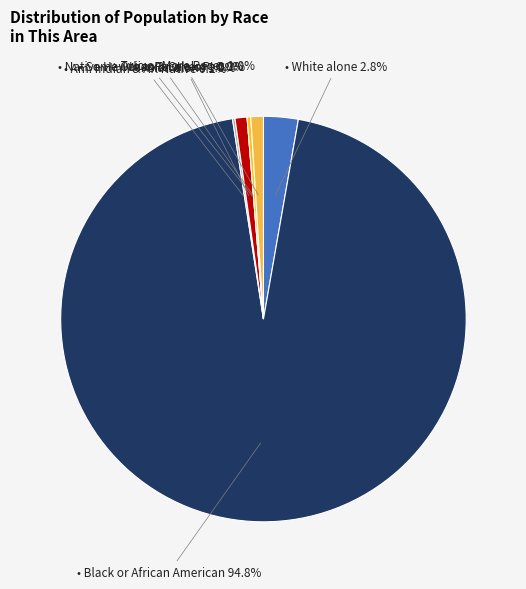

How many segments does this pie chart have?

7